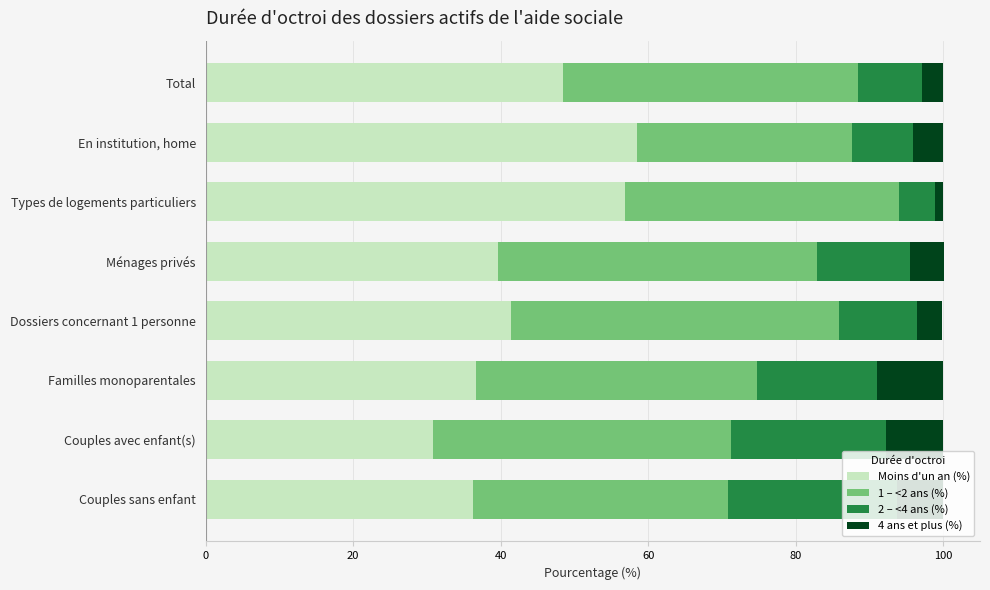

True or false: Moins d'un an (%) has a value of 78.1 at Total.

False